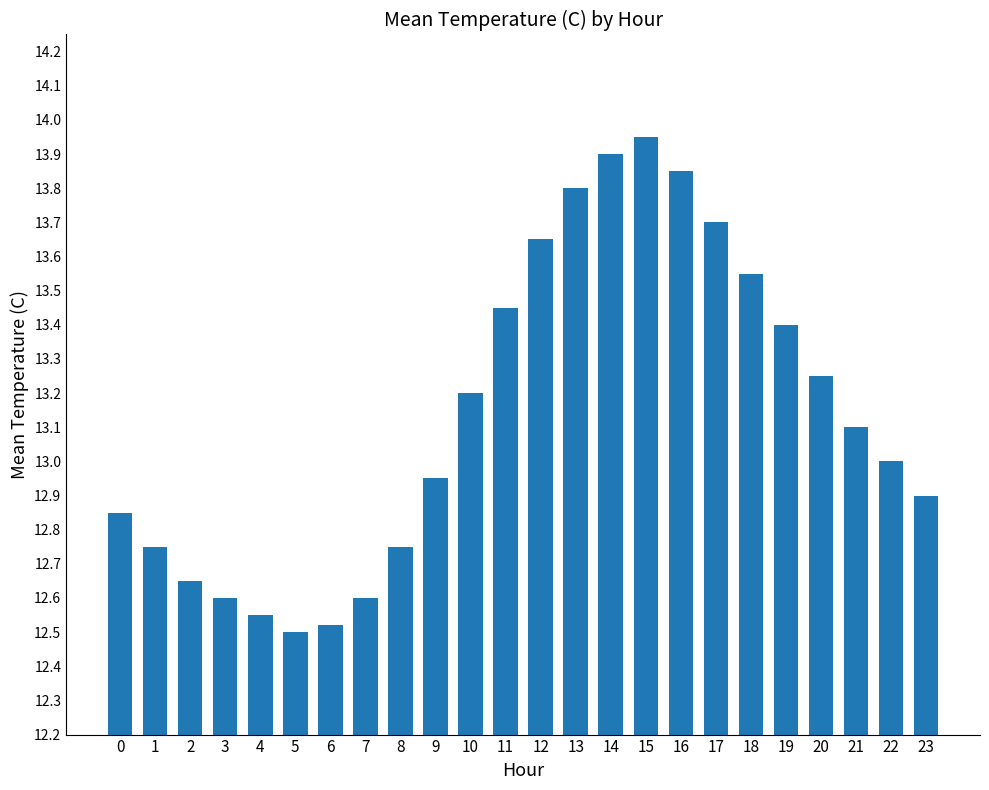

What is the approximate value at 21?

13.1